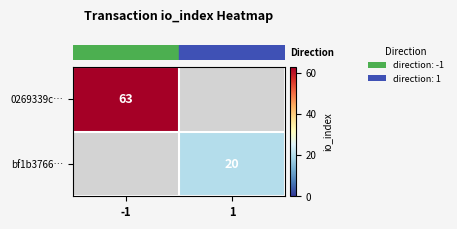

True or false: row_1 has a value of 20.0 at 1.

True